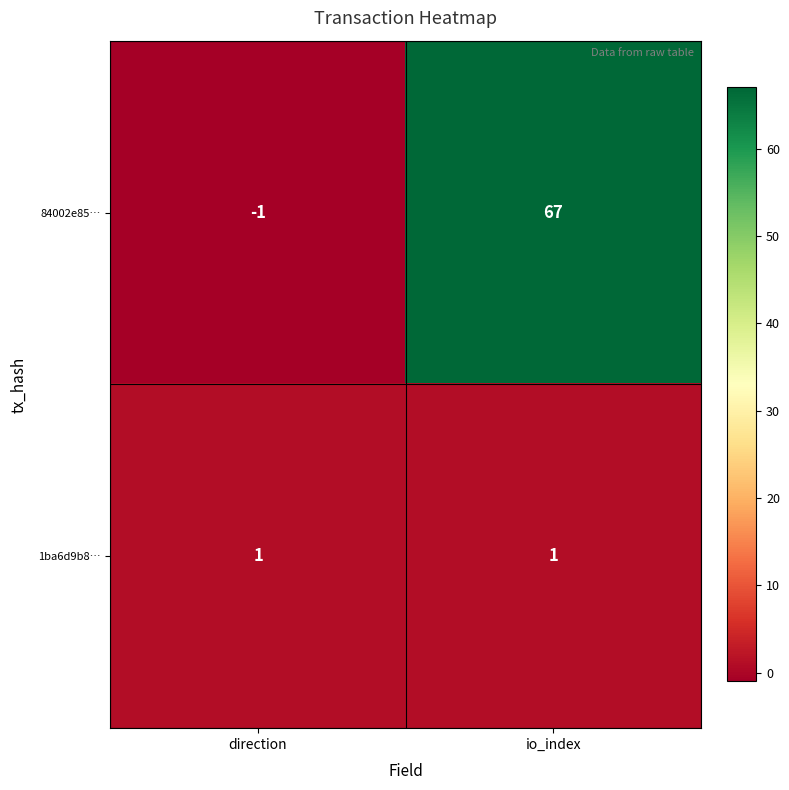

What is the difference between the 84002e85… values at io_index and direction?

68